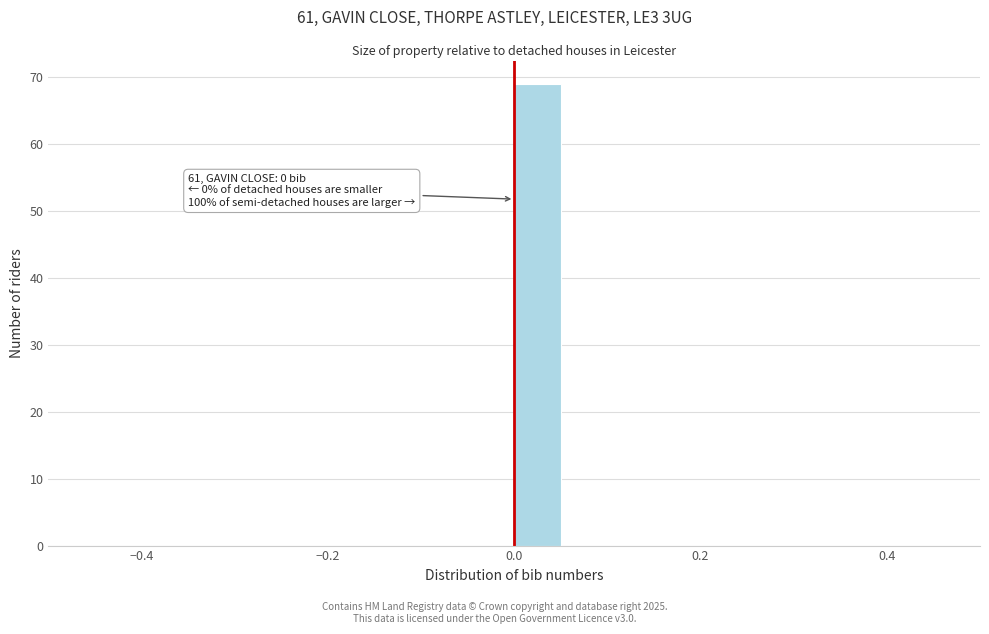

Around what value on the x-axis is the tallest bar? Give the approximate position of its centre, as read against the axis.

0.02